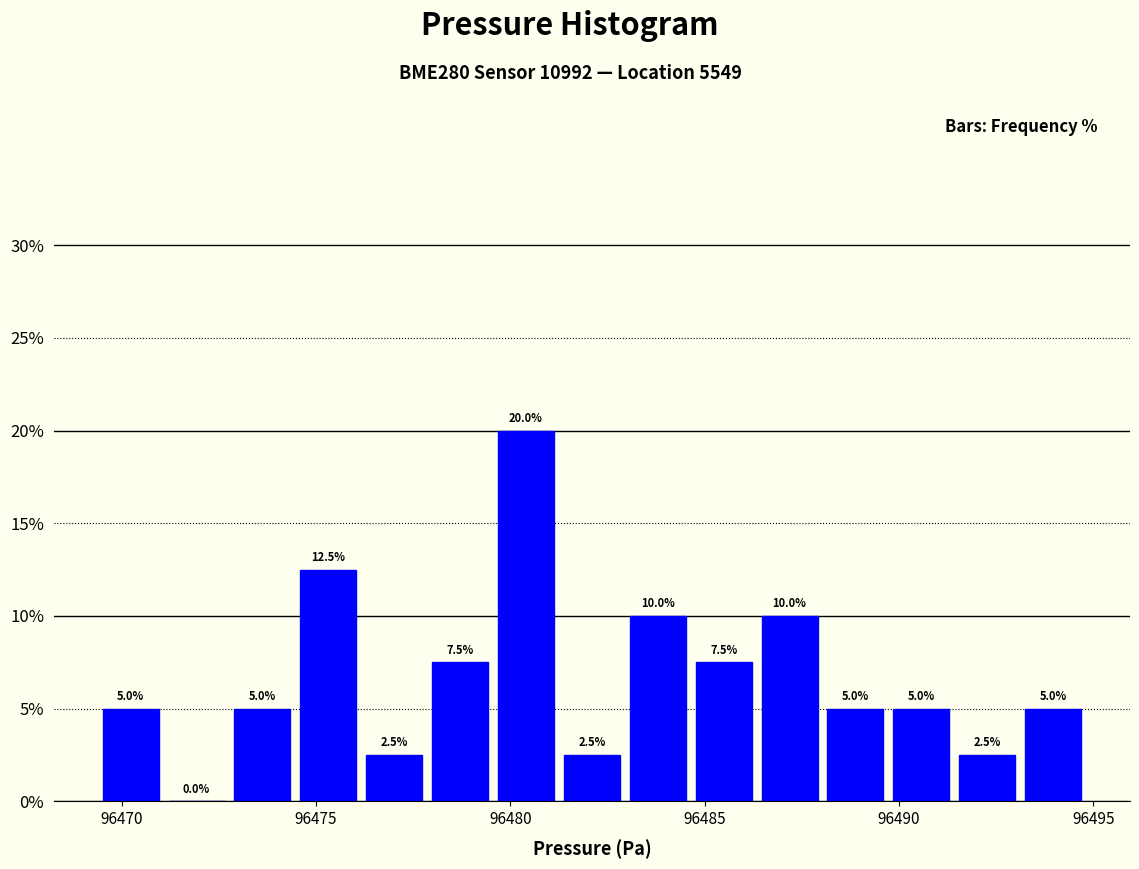

Read against the x-axis, roughly where is the centre of the tallest bar?

96480.5